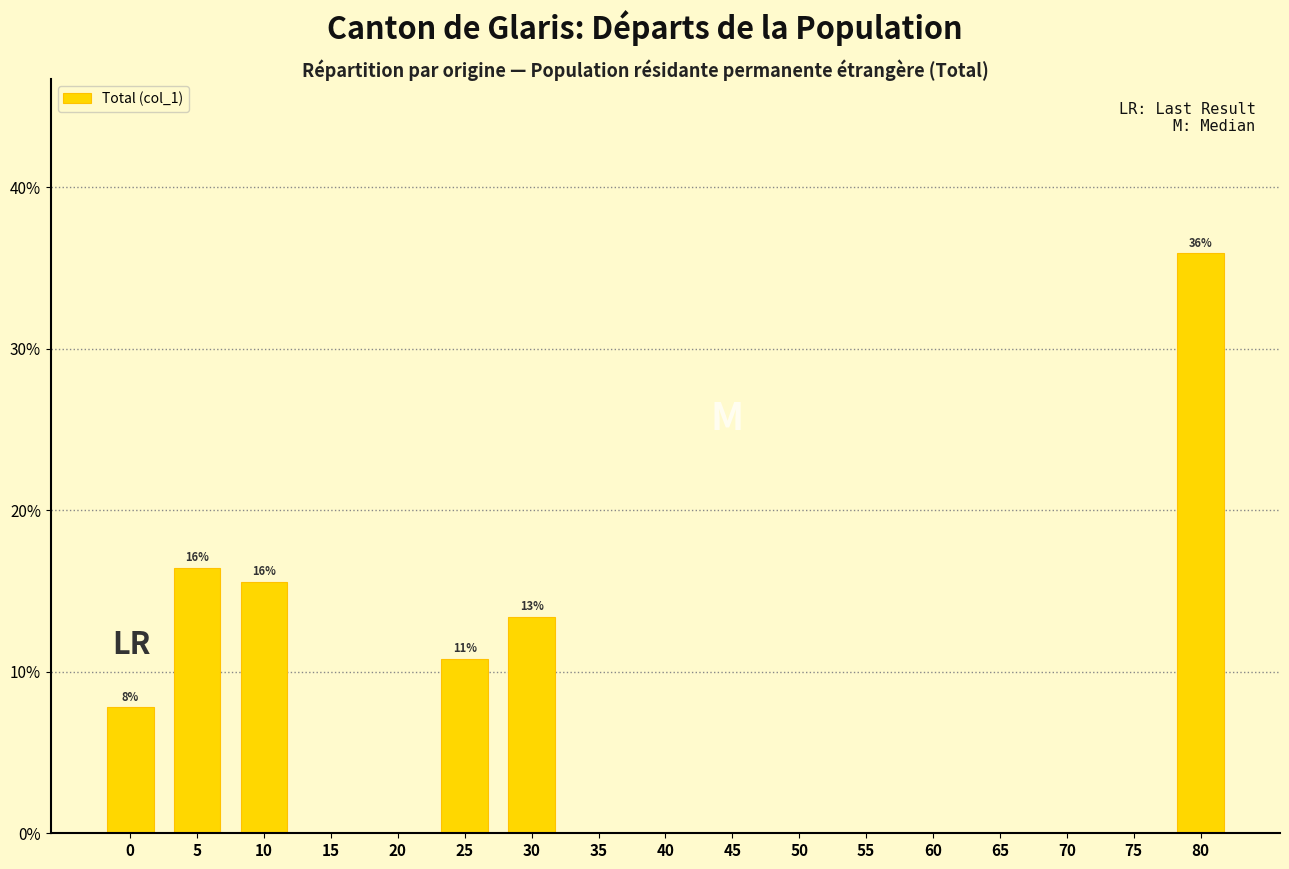

Are the bars horizontal?

No